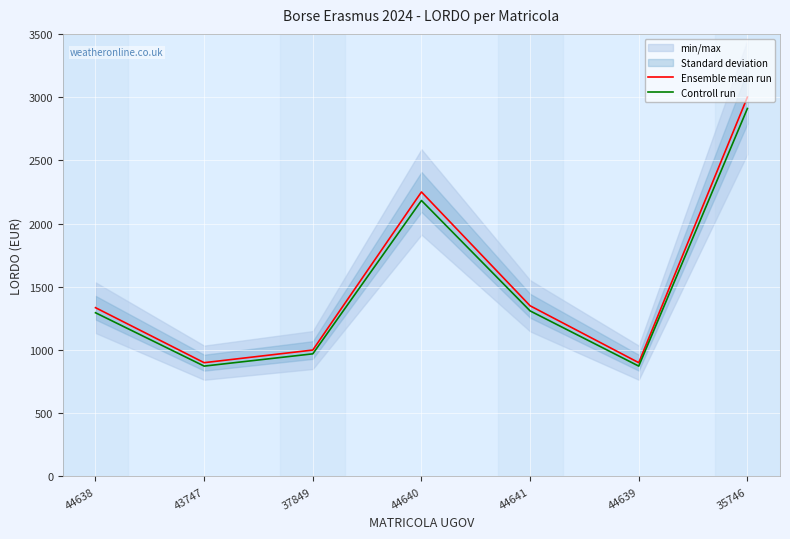

Reading right to left, extract all data points from this chart.

Ensemble mean run: 35746=3000.0	44639=900.0	44641=1350.0	44640=2250.0	37849=1000.0	43747=900.0	44638=1335.0
Controll run: 35746=2910.0	44639=873.0	44641=1309.5	44640=2182.5	37849=970.0	43747=873.0	44638=1295.0